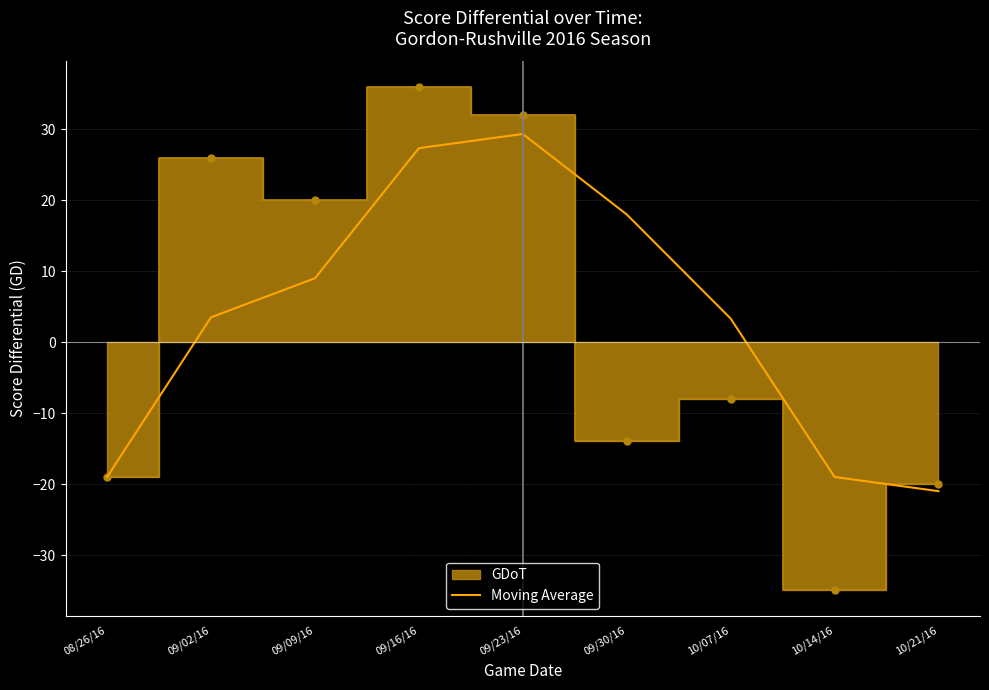

Where is the first local maximum?

09/23/16